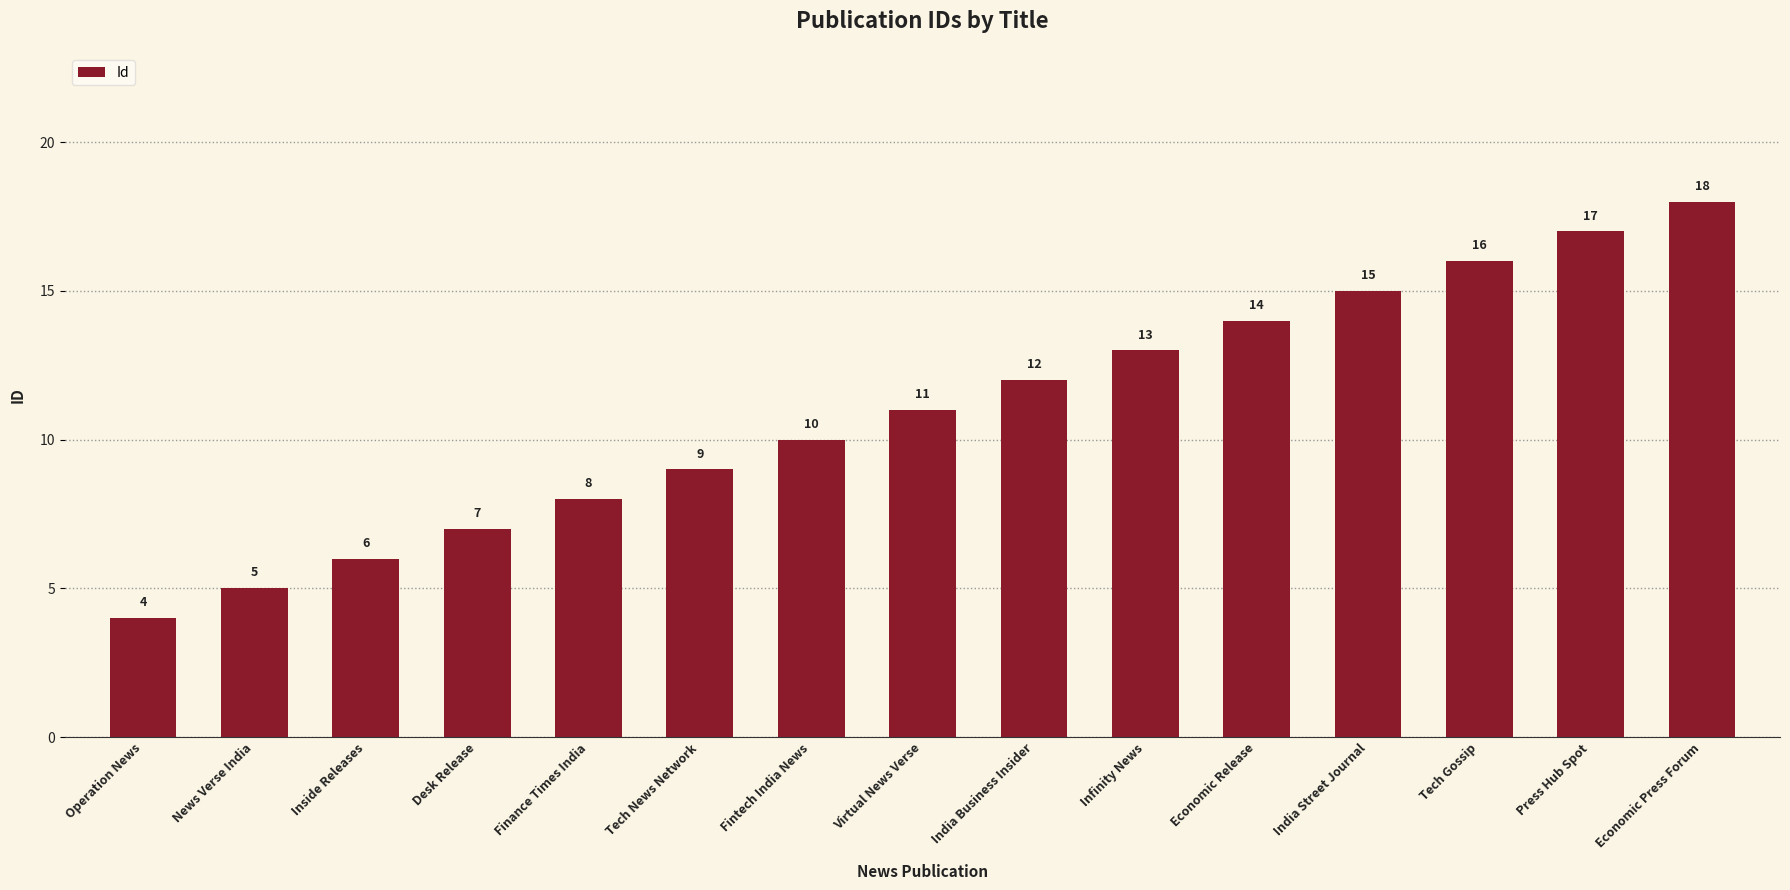

The value at Virtual News Verse is 11. True or false?

True